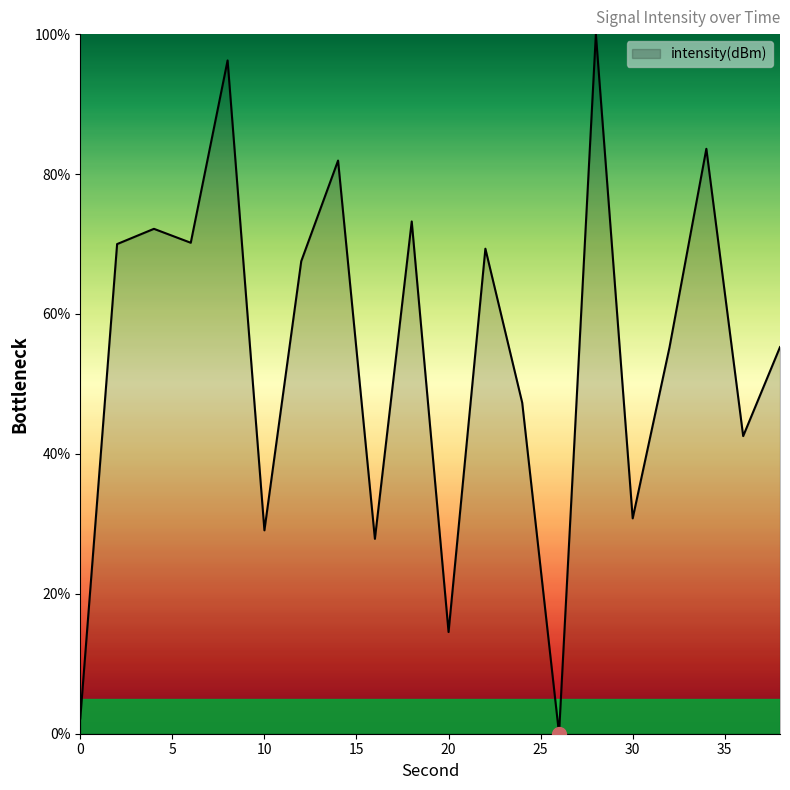

Does the chart display data point markers on the line(s)?

No